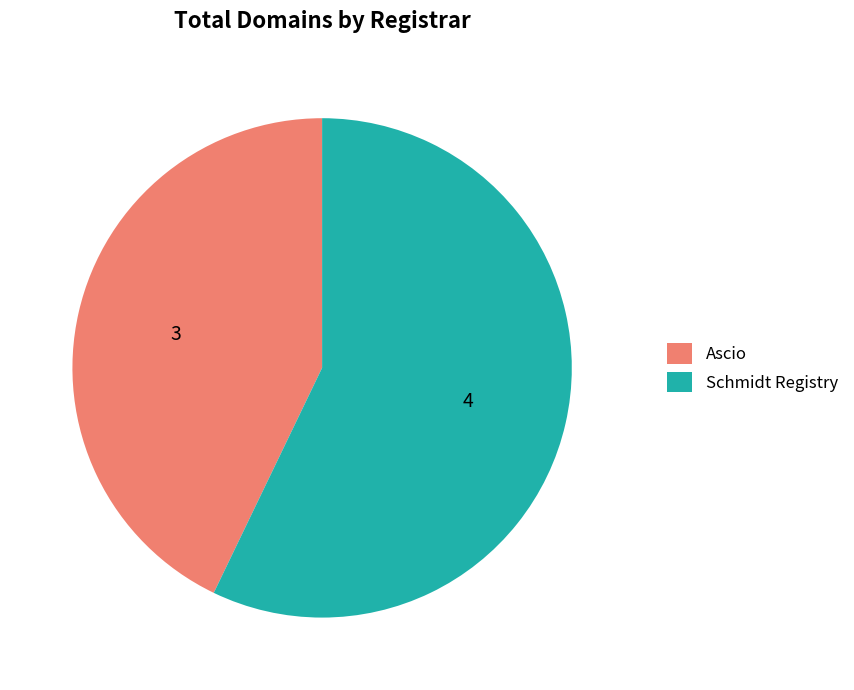

Which category accounts for the majority?

Schmidt Registry